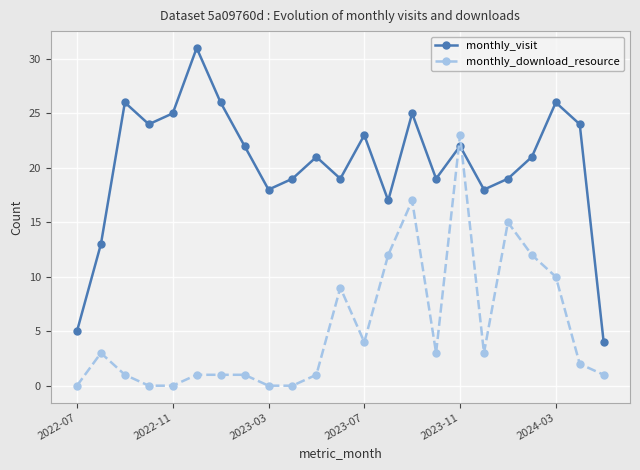

How many times do monthly_download_resource and monthly_visit cross each other?

2